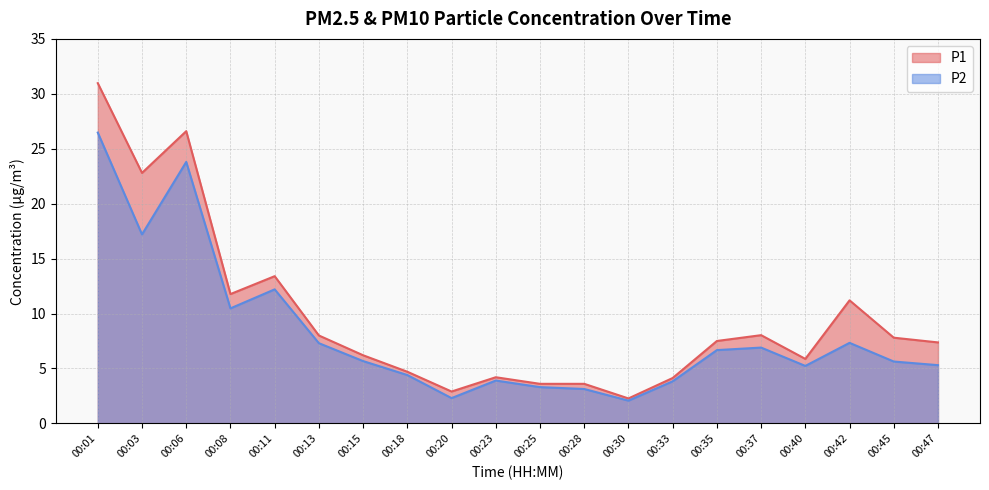

At which category is the sum across all series the highest?

00:01